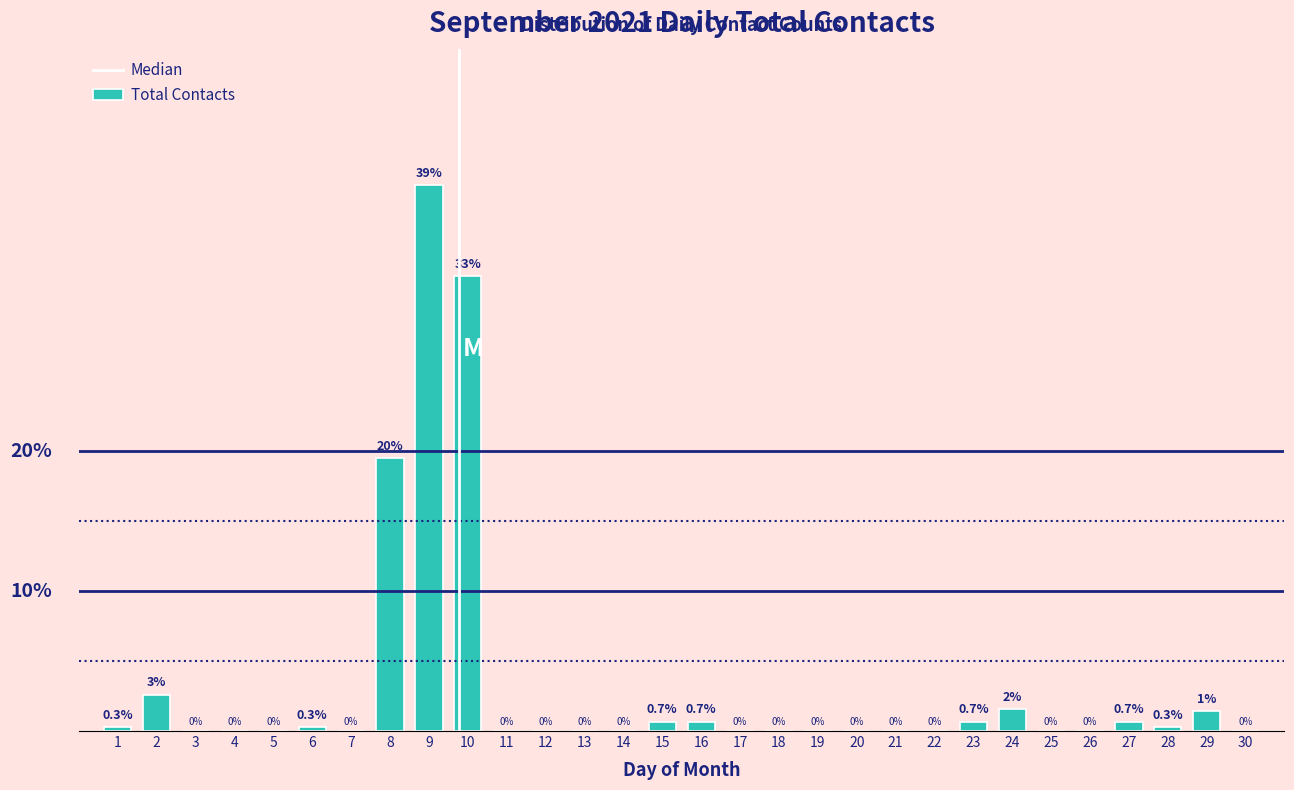

Are the bars horizontal?

No